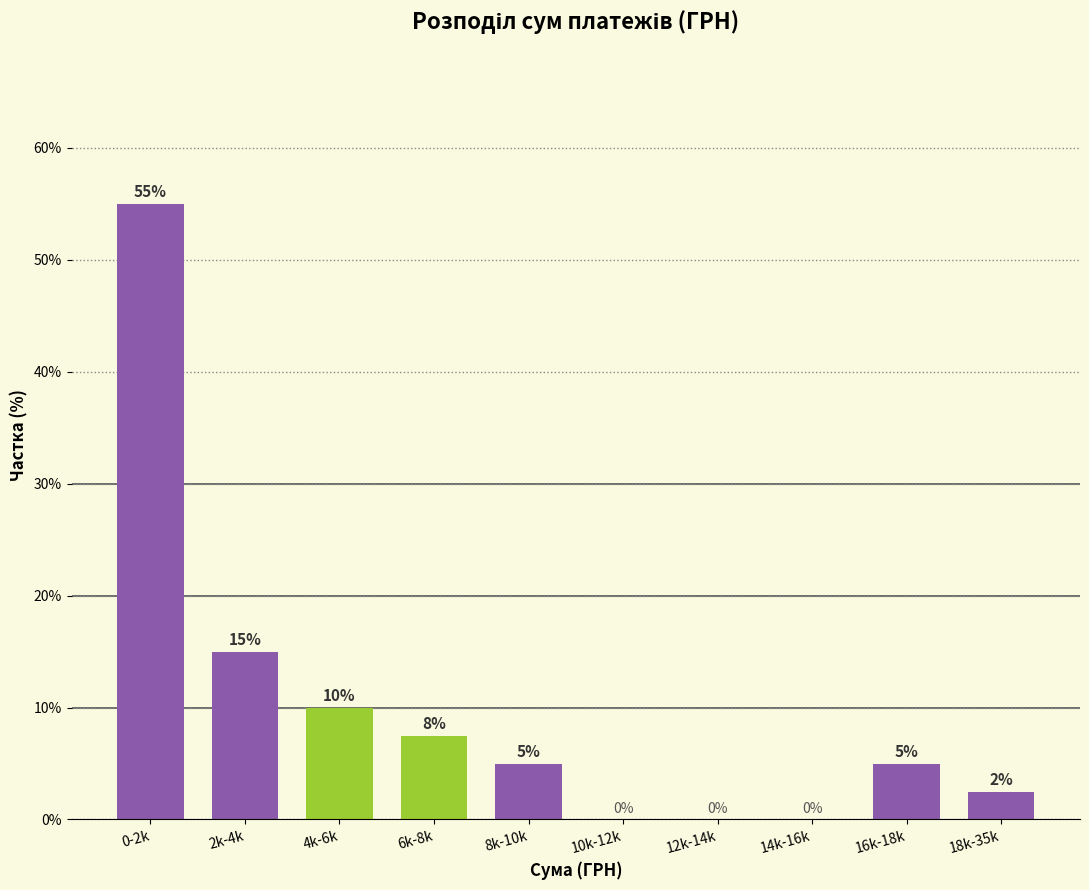

Between 14k-16k and 18k-35k, which is larger?

18k-35k